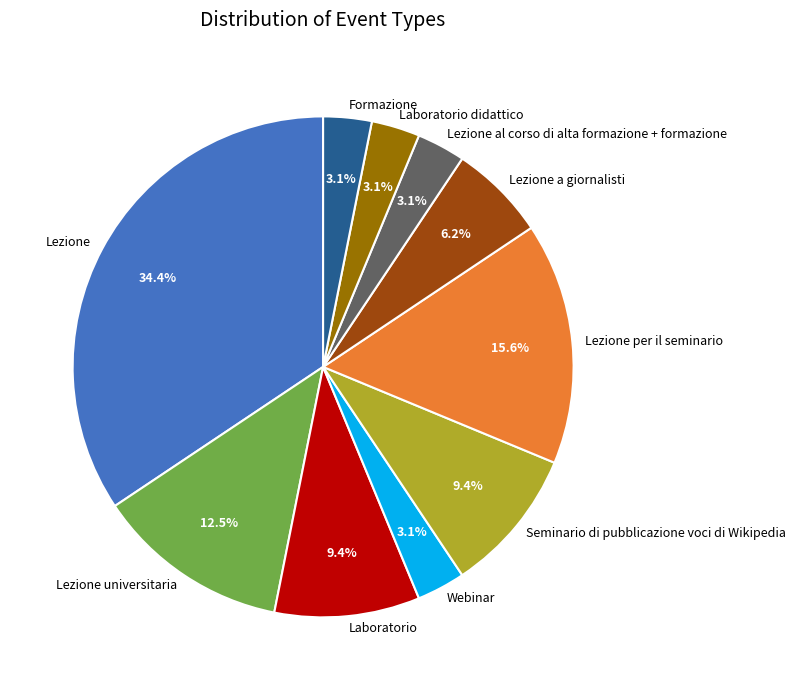

What percentage is NOT represented by Lezione universitaria?

87.5%